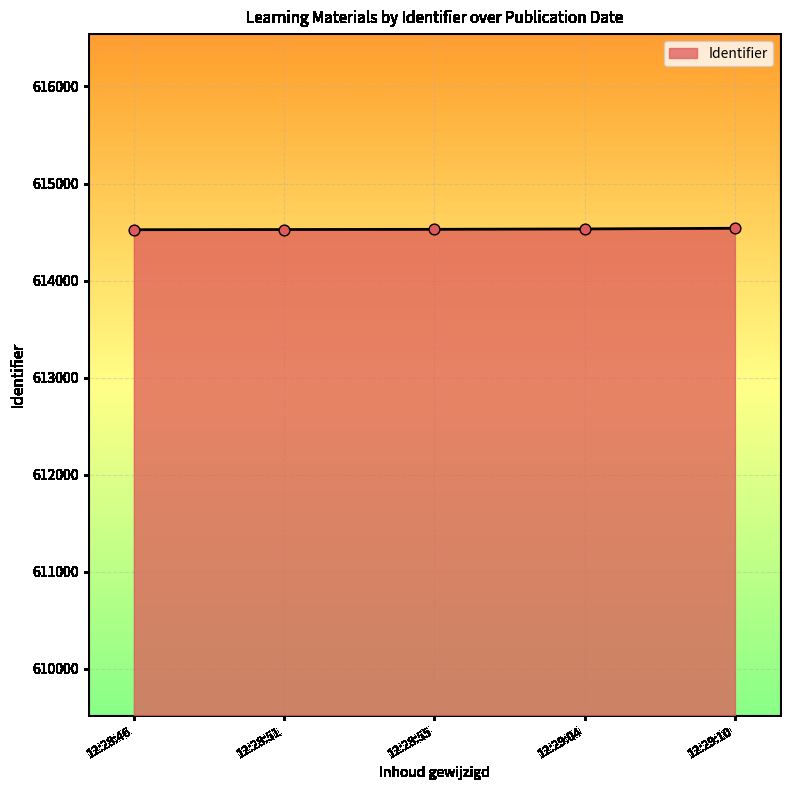

What is the ratio of the value at 12:28:55 to the value at 12:28:51?

1.0